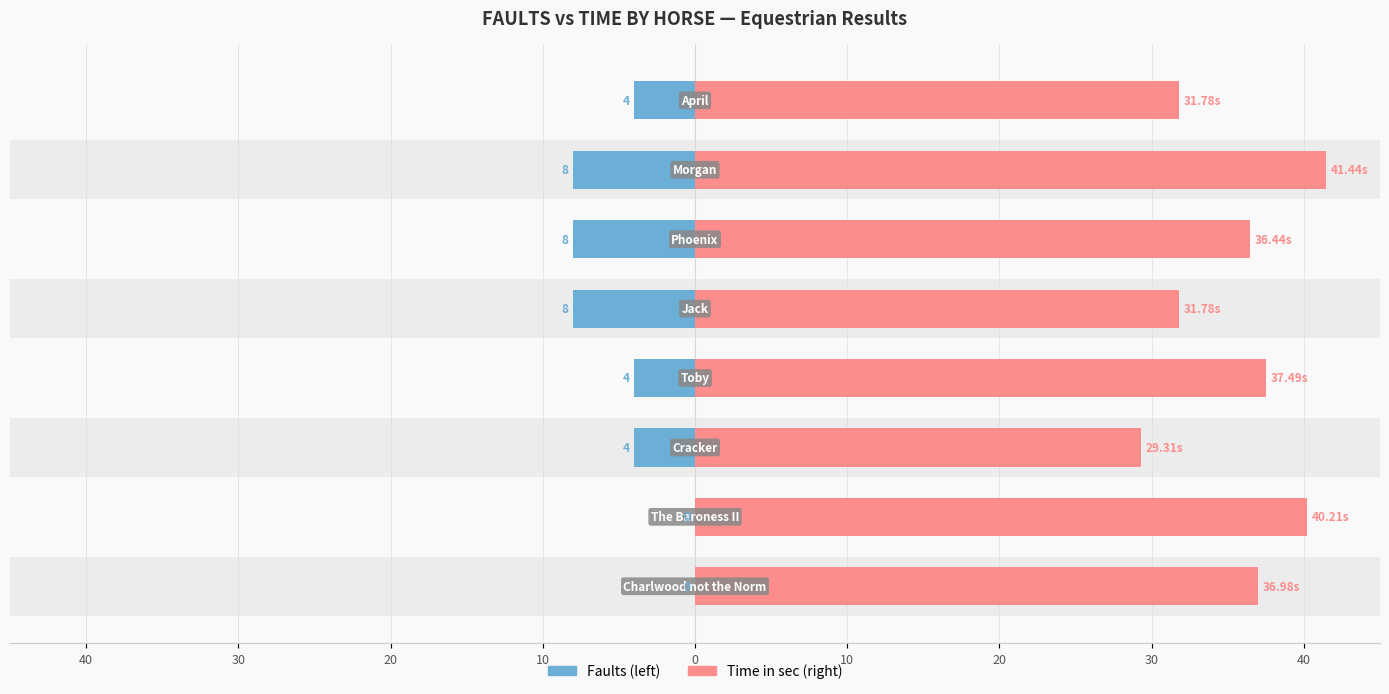

Is the value of FAULTS at 0 greater than the value of Time at 30?

No